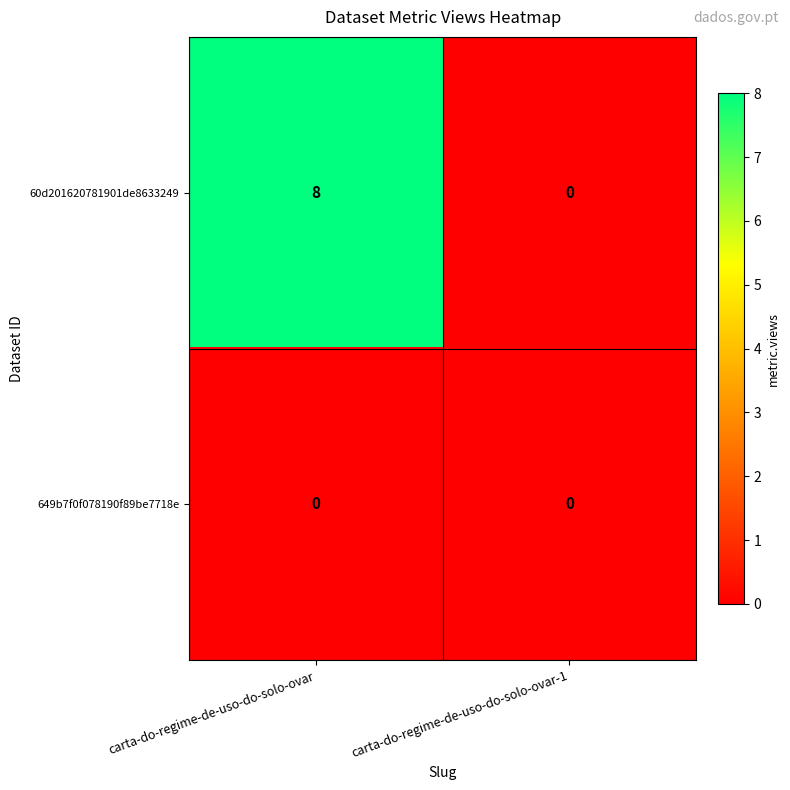

What is the spread (max minus min) of values at carta-do-regime-de-uso-do-solo-ovar?

8